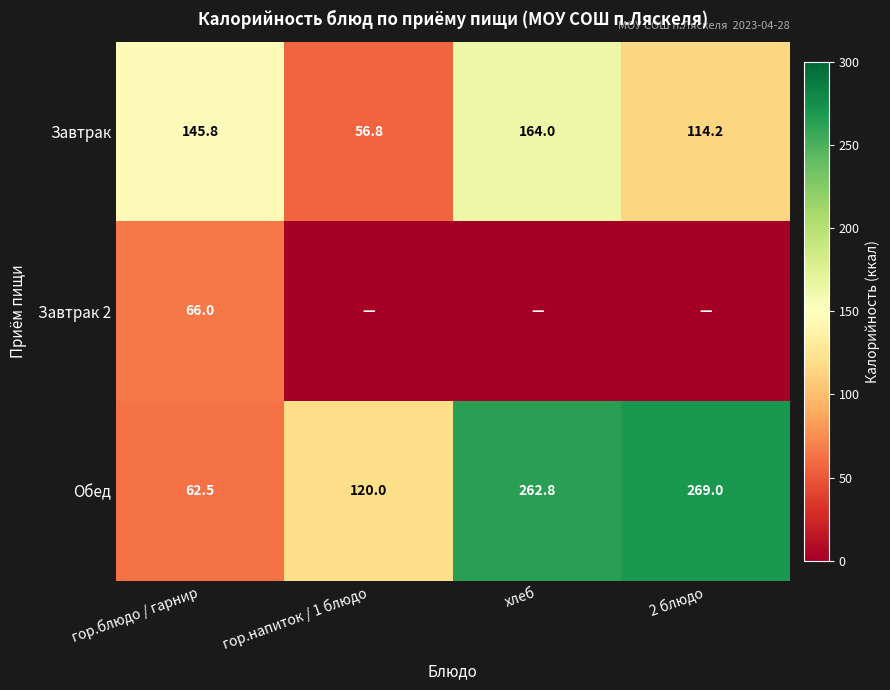

What is the difference between the maximum and minimum values in the Обед series?

206.5